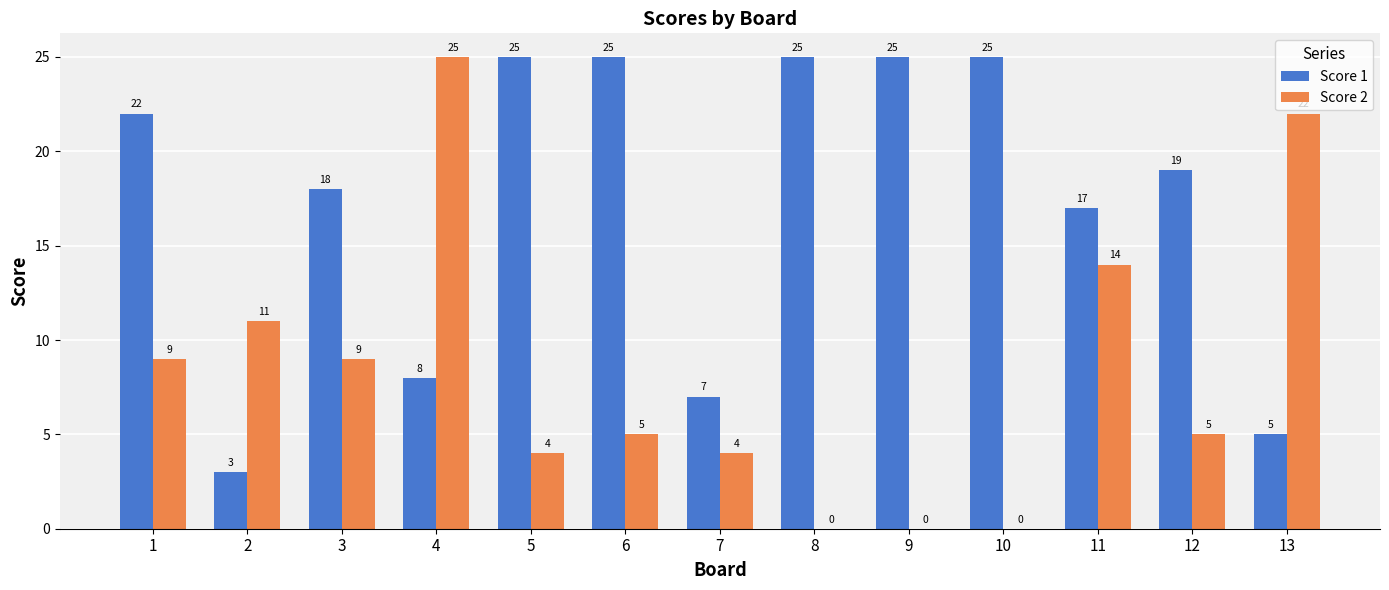

Is it true that Score 2 equals 14 at 8?

False